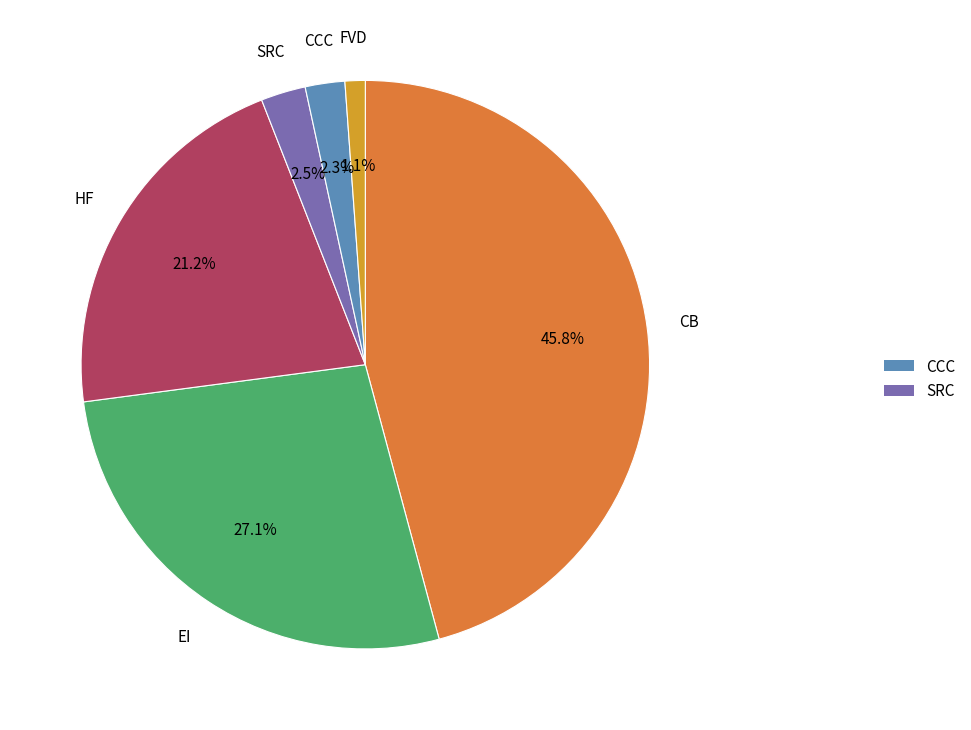

To the nearest percent, what is the average slice percentage?

17%